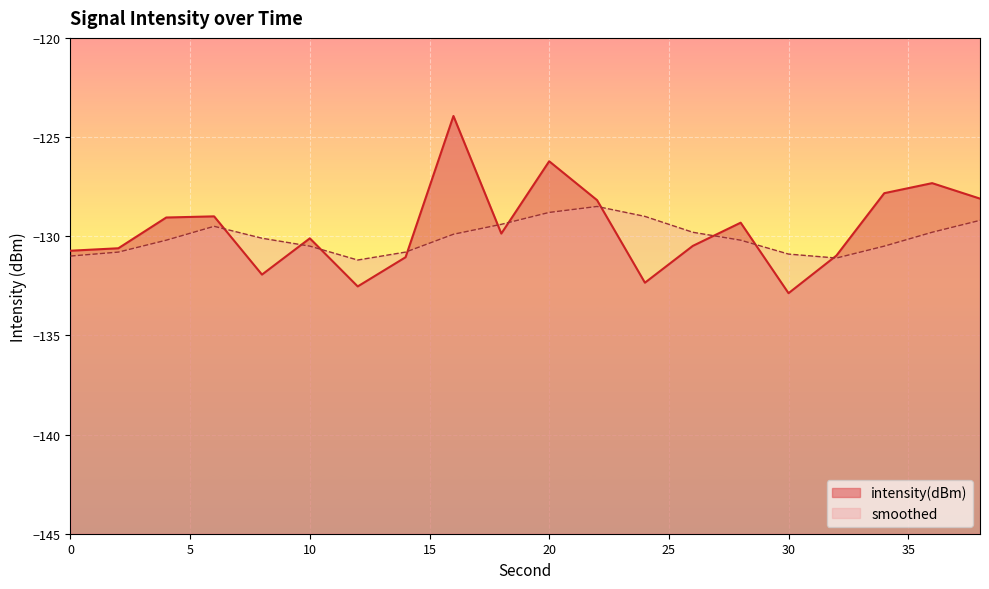

What is the value of the intensity(dBm) point at the 10th from the left?

-129.9